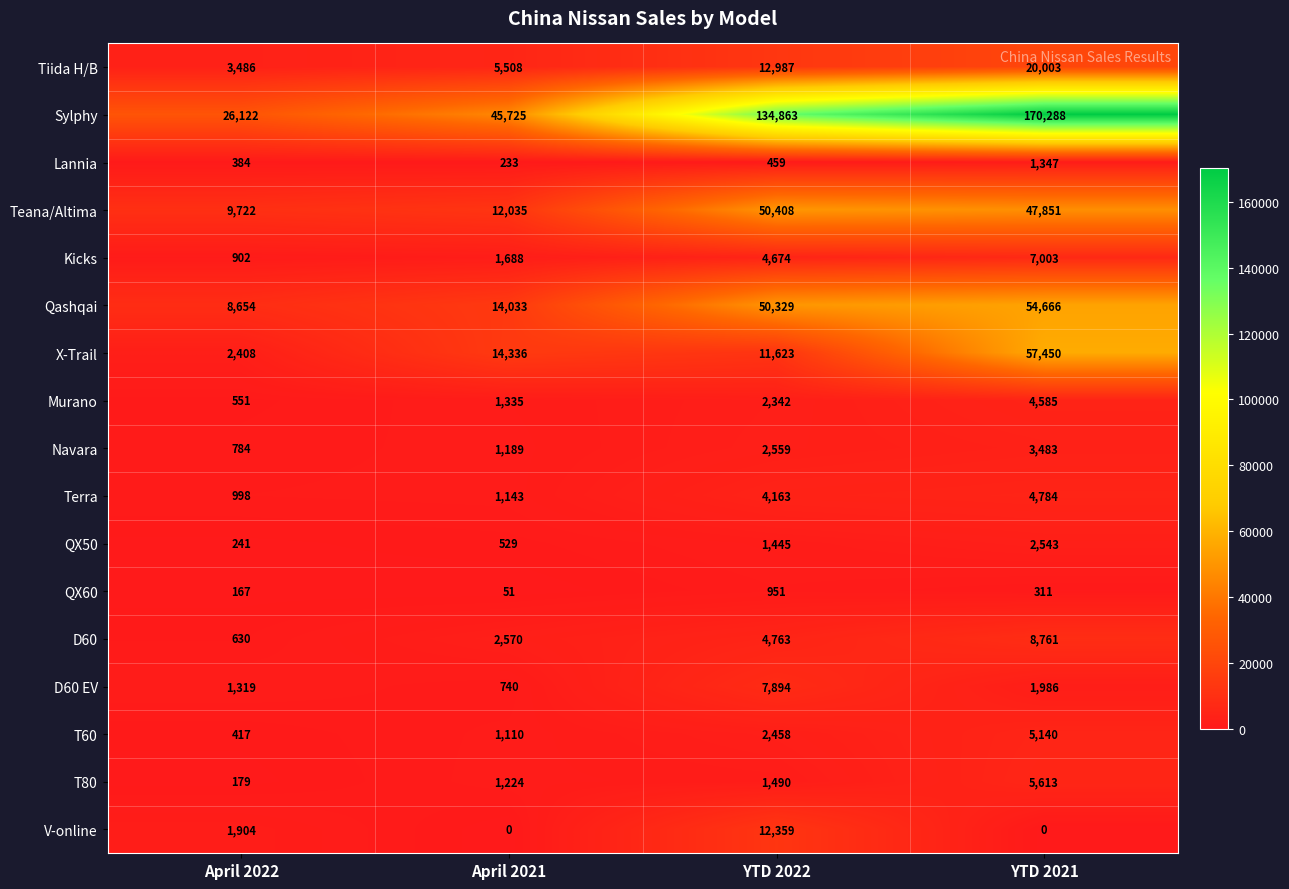

Which series changed the most between April 2022 and April 2021?

Sylphy